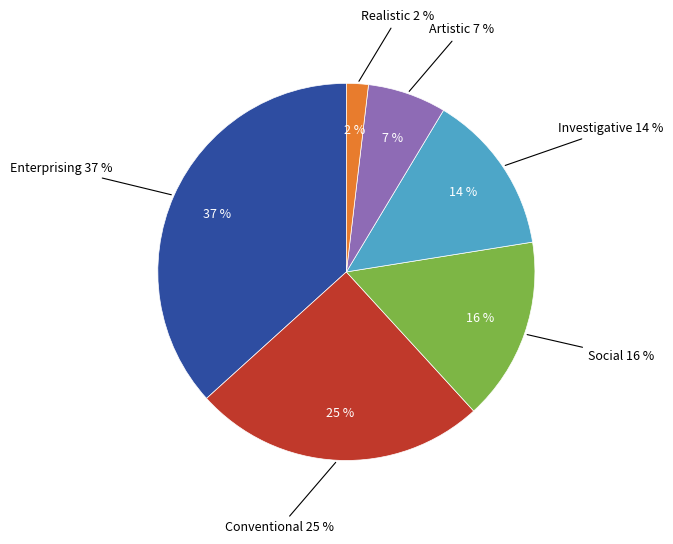

What portion of the pie excludes Conventional?

74.9%